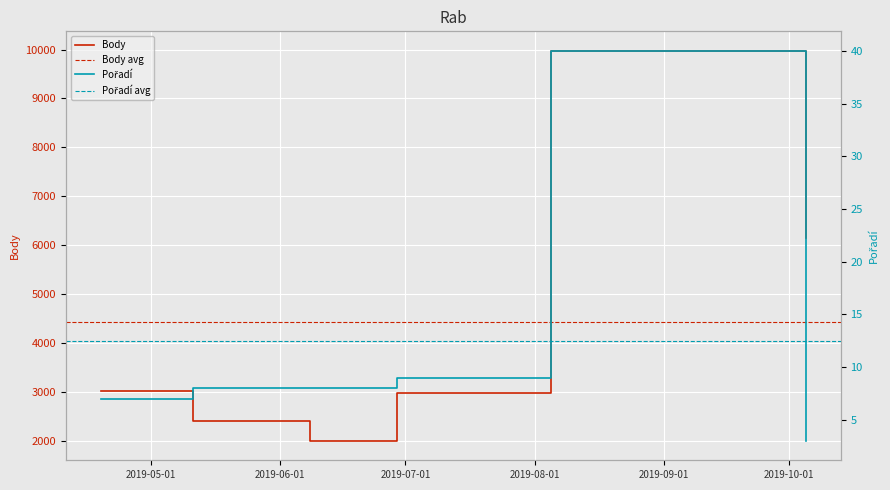

What is the label of the 3rd point from the right?

2019-06-29